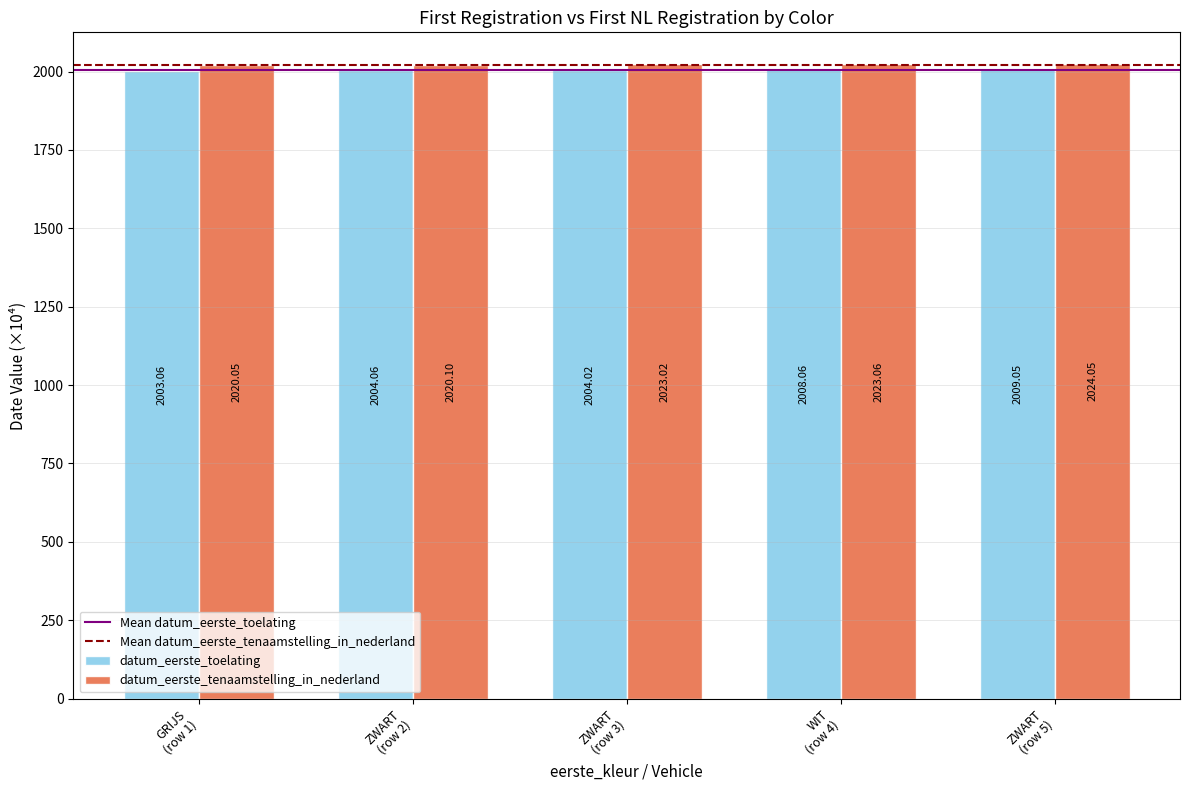

How many bars are there in each group?

2